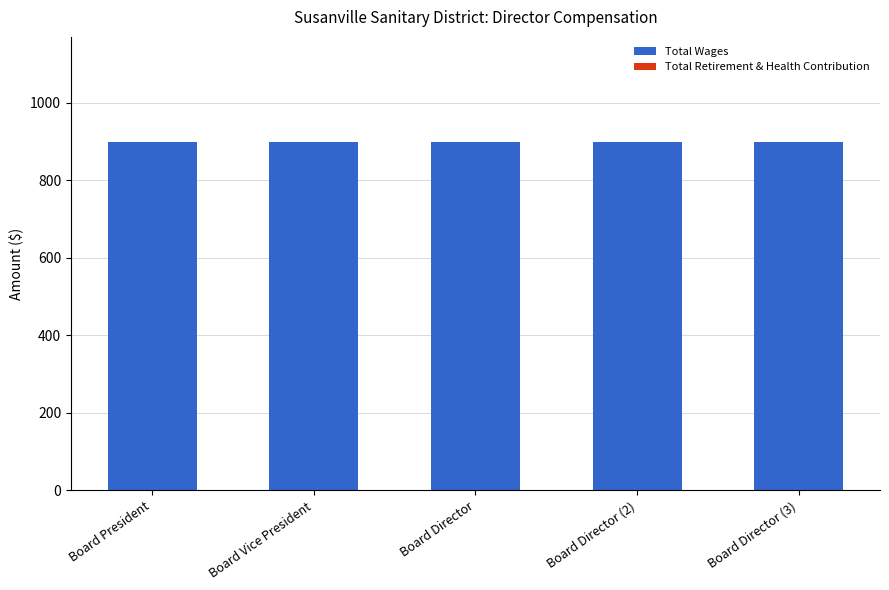

Rank the series by their average value, from highest to lowest.

Total Wages, Total Retirement & Health Contribution